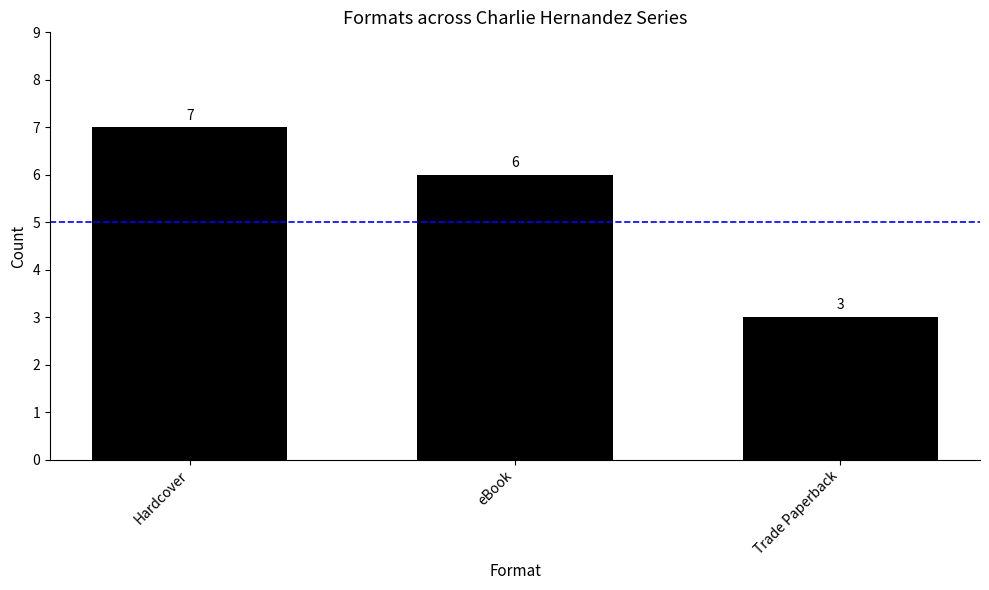

Where does the data first go above 6?

Hardcover